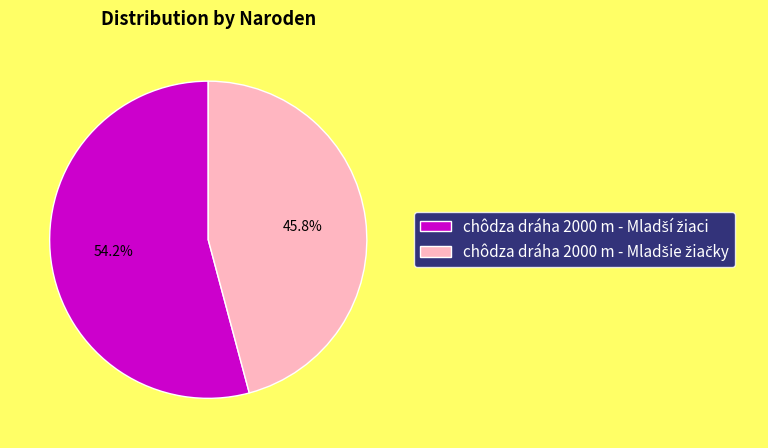

How many slices are in this pie chart?

2